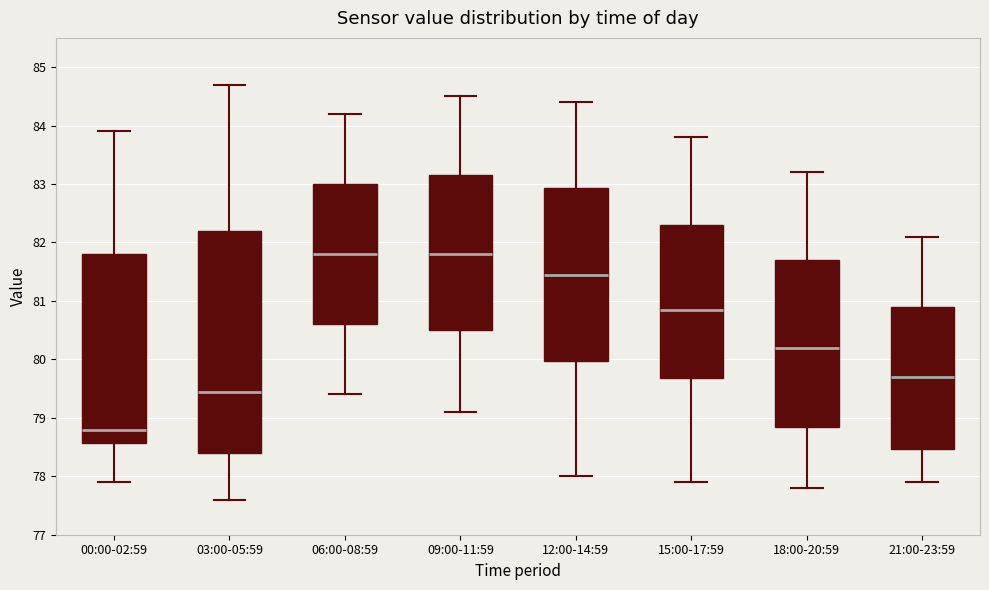

Reading left to right, transcribe this box plot: for each box, give where its median line is, the range the box spans, and where its two whiskers end, as read against the y-axis. The values are not printed on the chart, so give them approximately, as read against the axis.

00:00-02:59: median 78.8, box 78.6 to 81.8, whiskers 77.9 to 83.9
03:00-05:59: median 79.5, box 78.4 to 82.2, whiskers 77.6 to 84.7
06:00-08:59: median 81.8, box 80.6 to 83.0, whiskers 79.4 to 84.2
09:00-11:59: median 81.8, box 80.5 to 83.2, whiskers 79.1 to 84.5
12:00-14:59: median 81.5, box 80.0 to 82.9, whiskers 78.0 to 84.4
15:00-17:59: median 80.9, box 79.7 to 82.3, whiskers 77.9 to 83.8
18:00-20:59: median 80.2, box 78.9 to 81.7, whiskers 77.8 to 83.2
21:00-23:59: median 79.7, box 78.5 to 80.9, whiskers 77.9 to 82.1